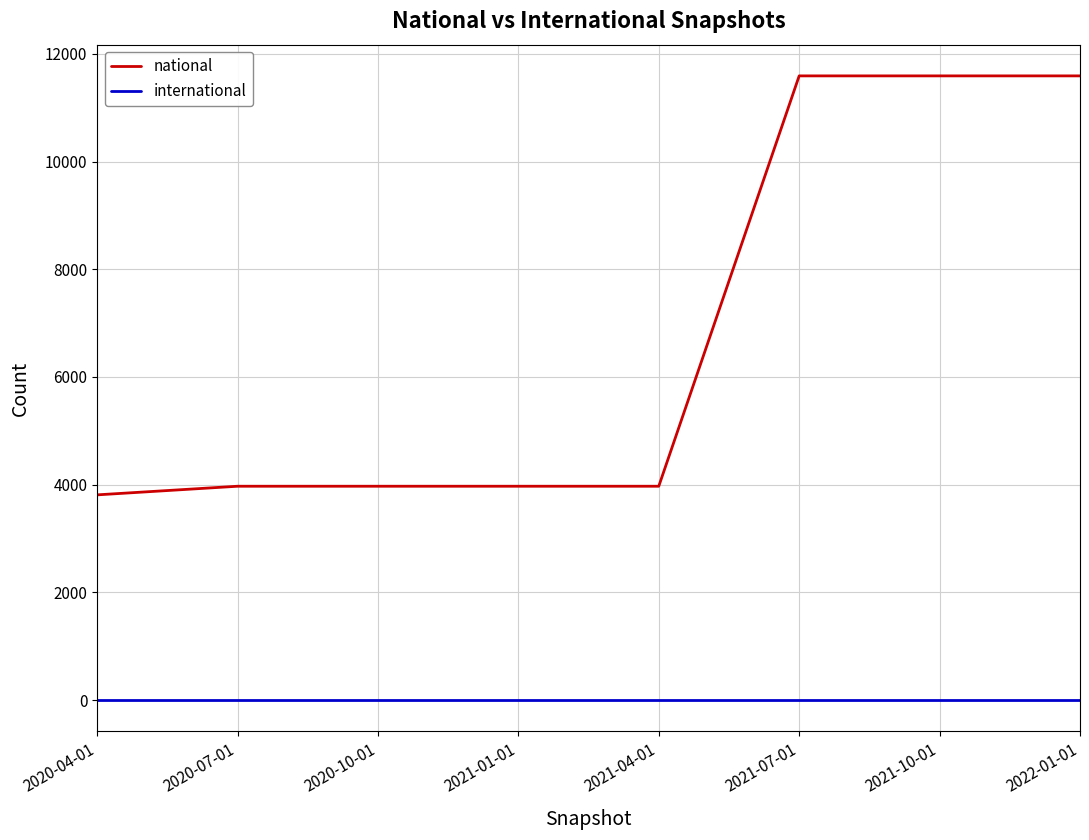

The value of national at 2020-10-01 is 3972. True or false?

True